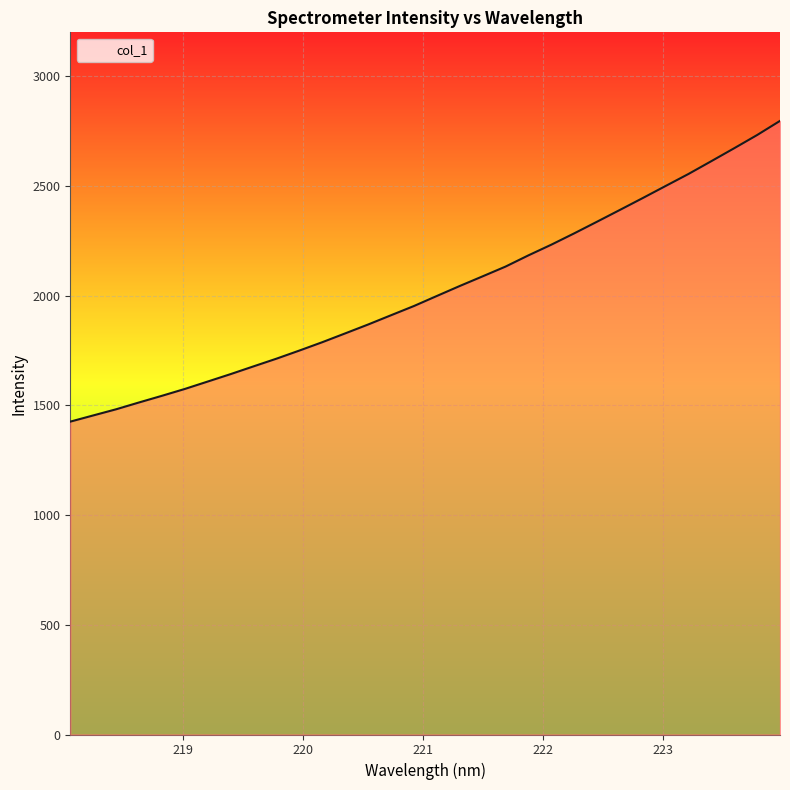

What is the smallest value displayed?

1425.8